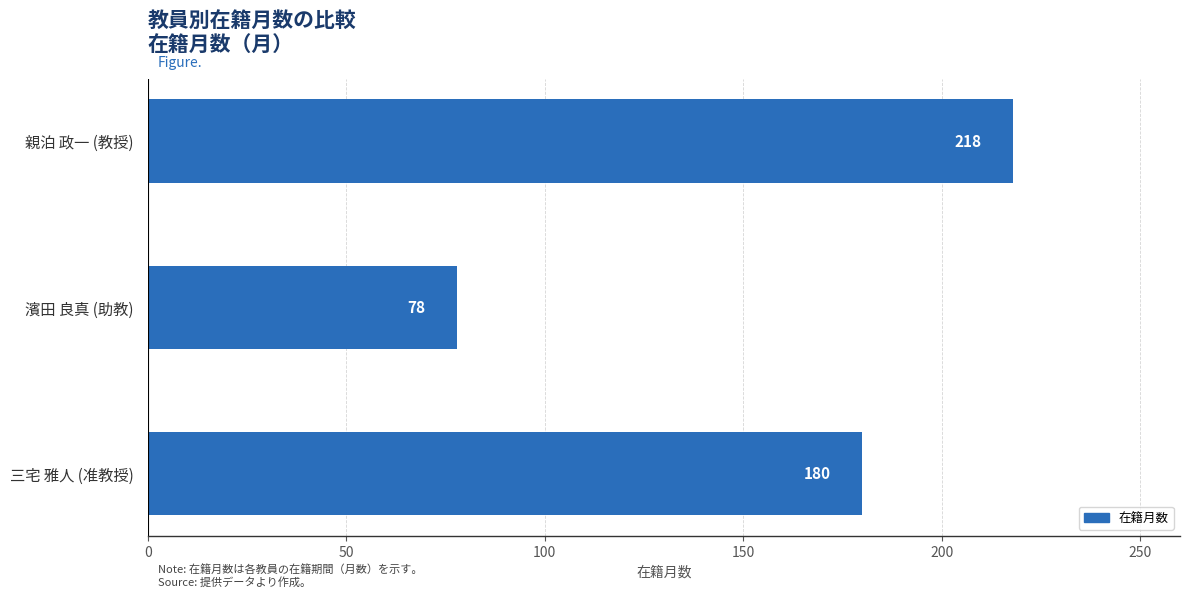

What is the change in value from 親泊 政一 (教授) to 濱田 良真 (助教)?

-140